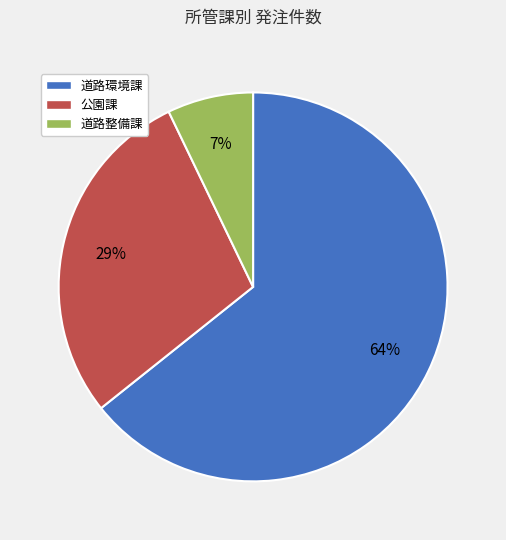

What is the majority slice?

道路環境課